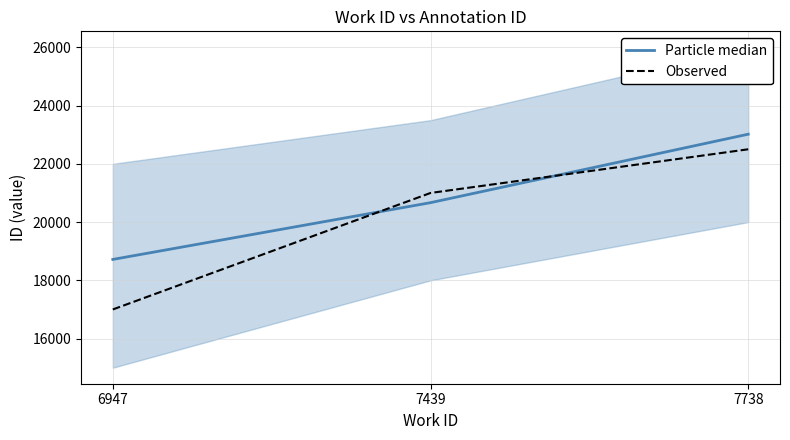

Reading left to right, list all the values displayed in this chart.

Particle median: 18718	20667	23018
Observed: 17000	21000	22500